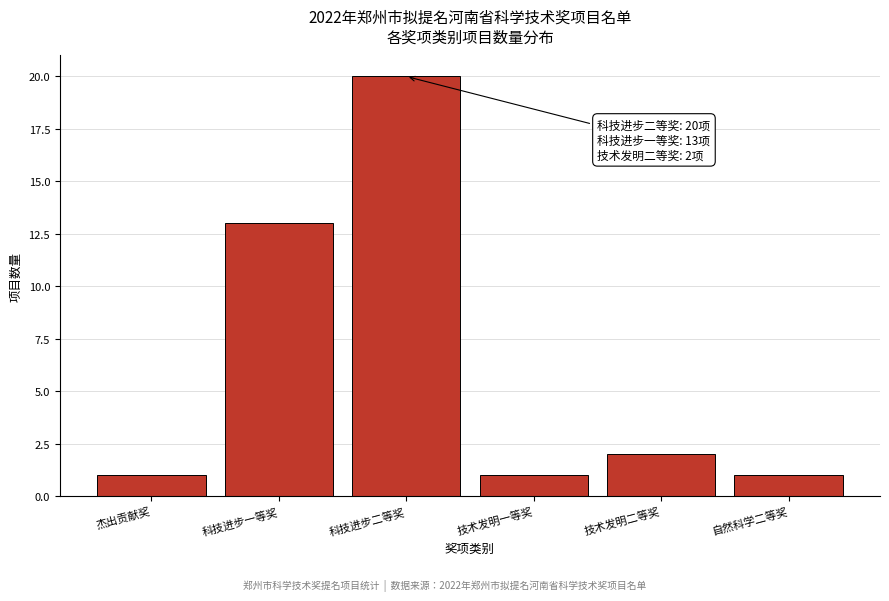

Reading left to right, transcribe all the data shown in this chart.

1	13	20	1	2	1